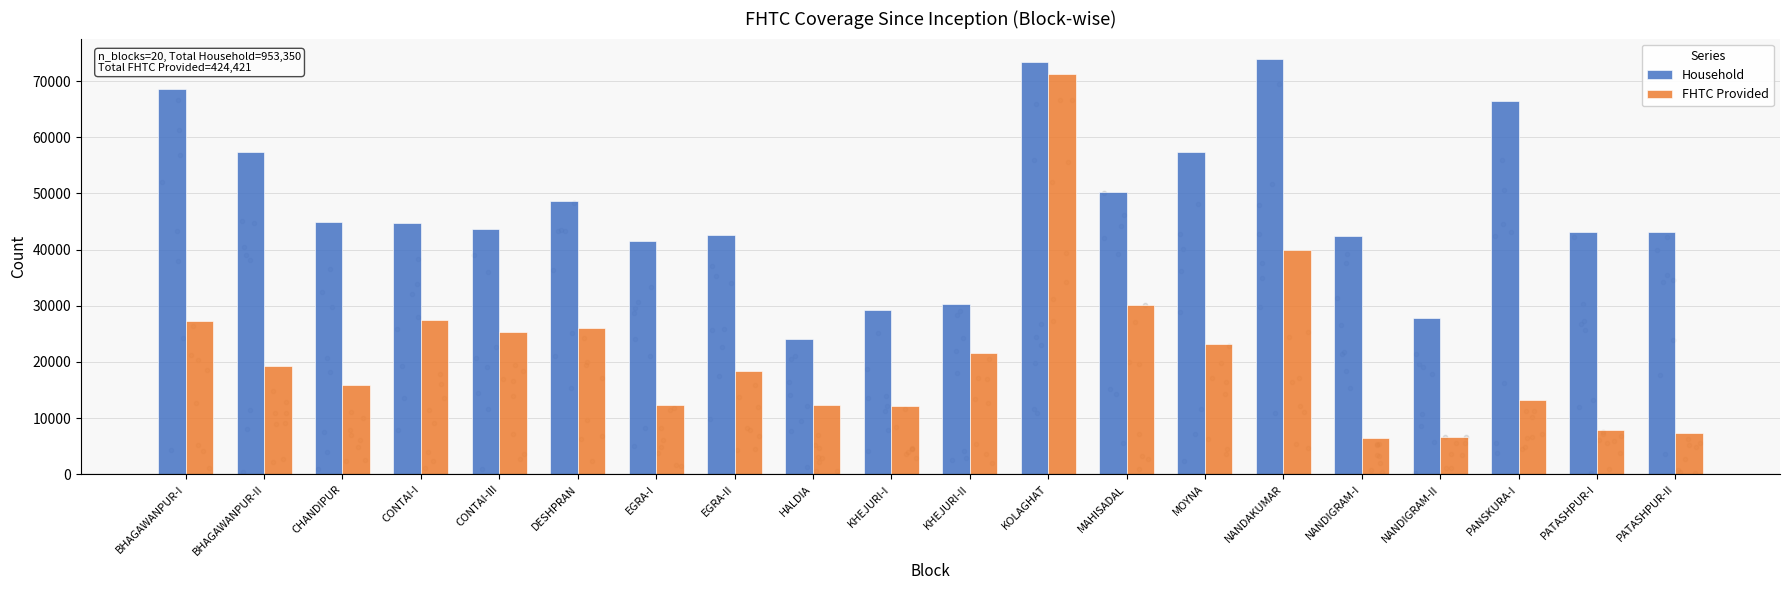

Which series has the largest total across all categories?

Household